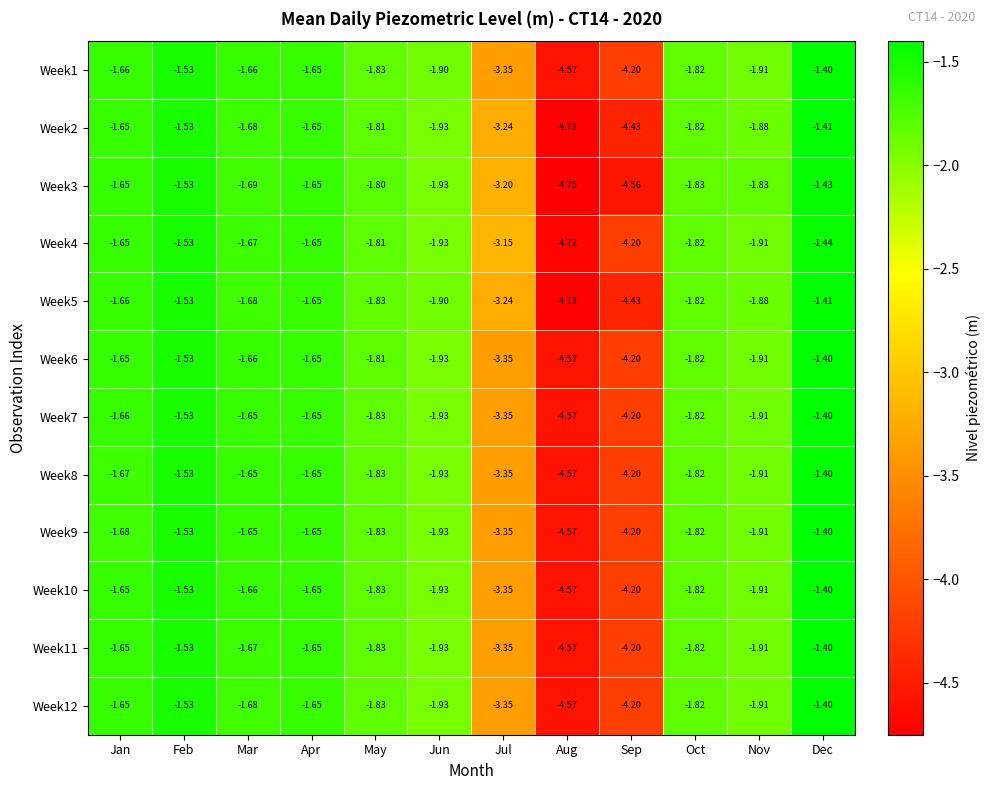

At which category does the chart reach its peak across all series?

Dec